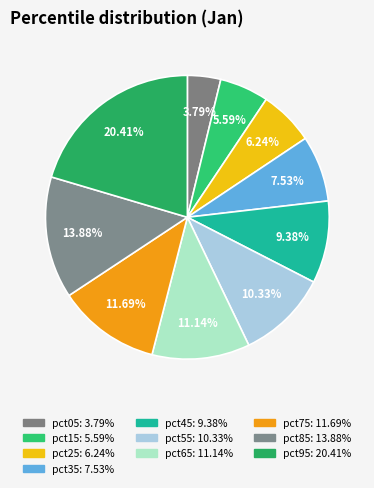

Which slice is the largest?

pct95